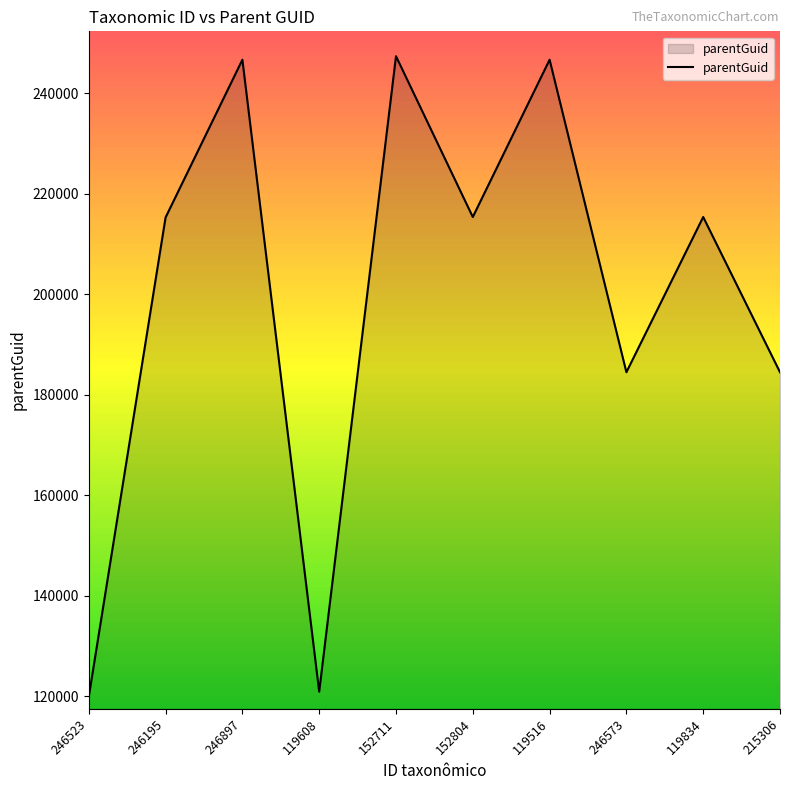

What is the difference between the maximum and minimum values?

127482